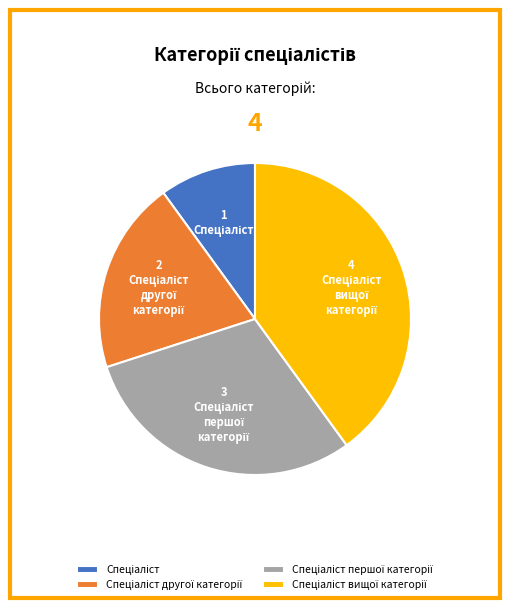

Does any single category account for the majority?

No